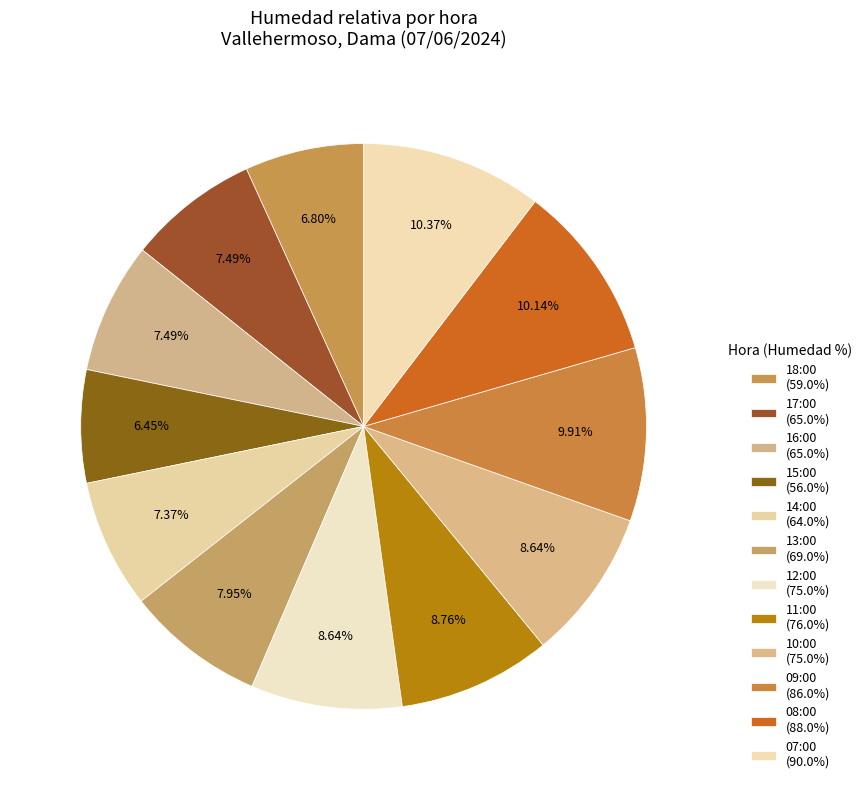

How many slices are in this pie chart?

12